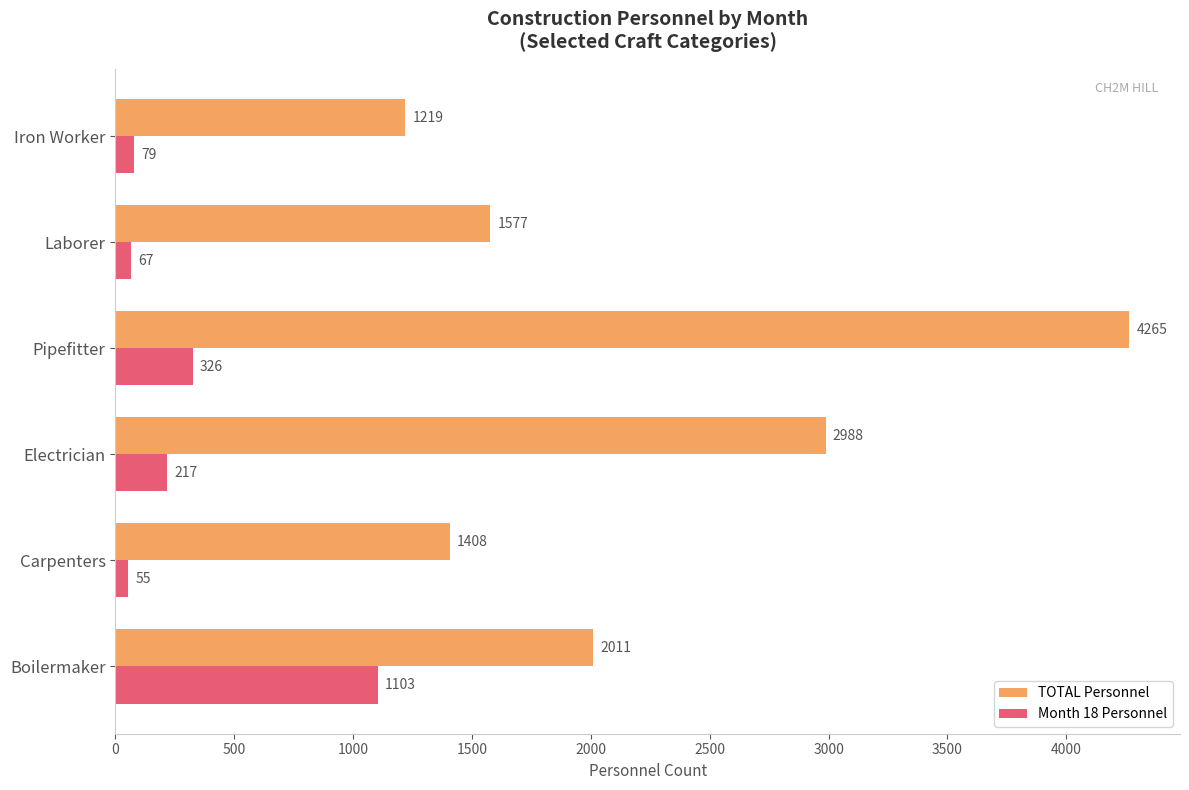

Rank the series by their maximum value, from lowest to highest.

Month 18 Personnel, TOTAL Personnel